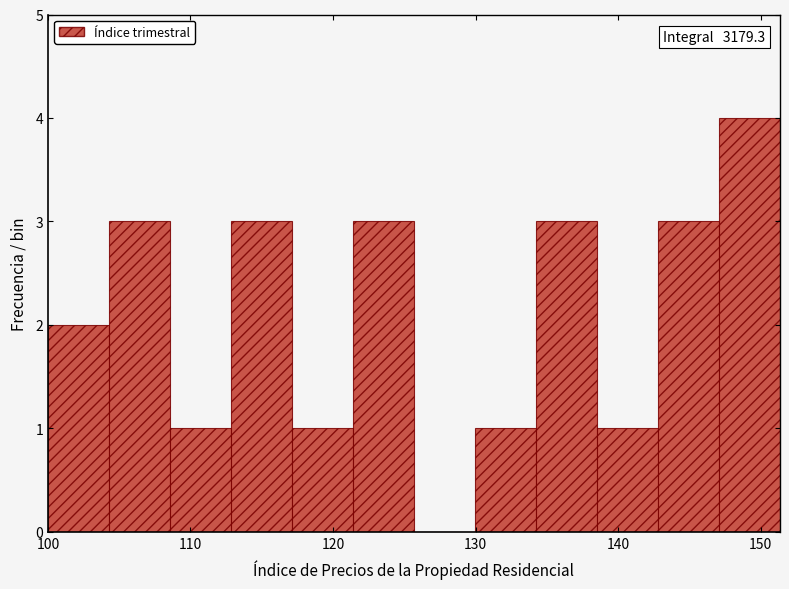

Over which range of the x-axis is the bar tallest?

147 to 151